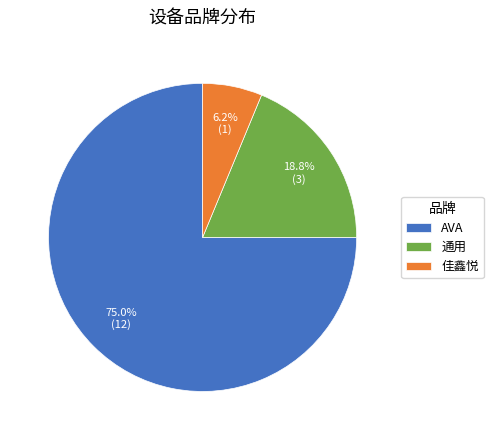

Is 佳鑫悦 the majority of the pie?

No